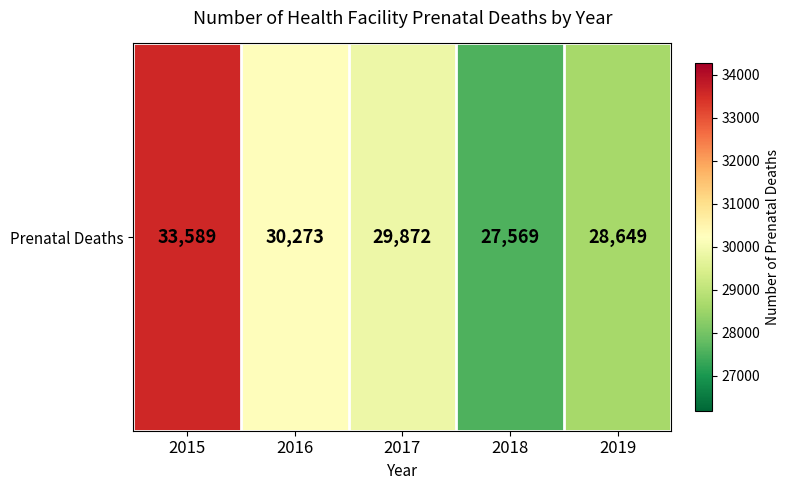

At which label is the value closest to 30579?

2016